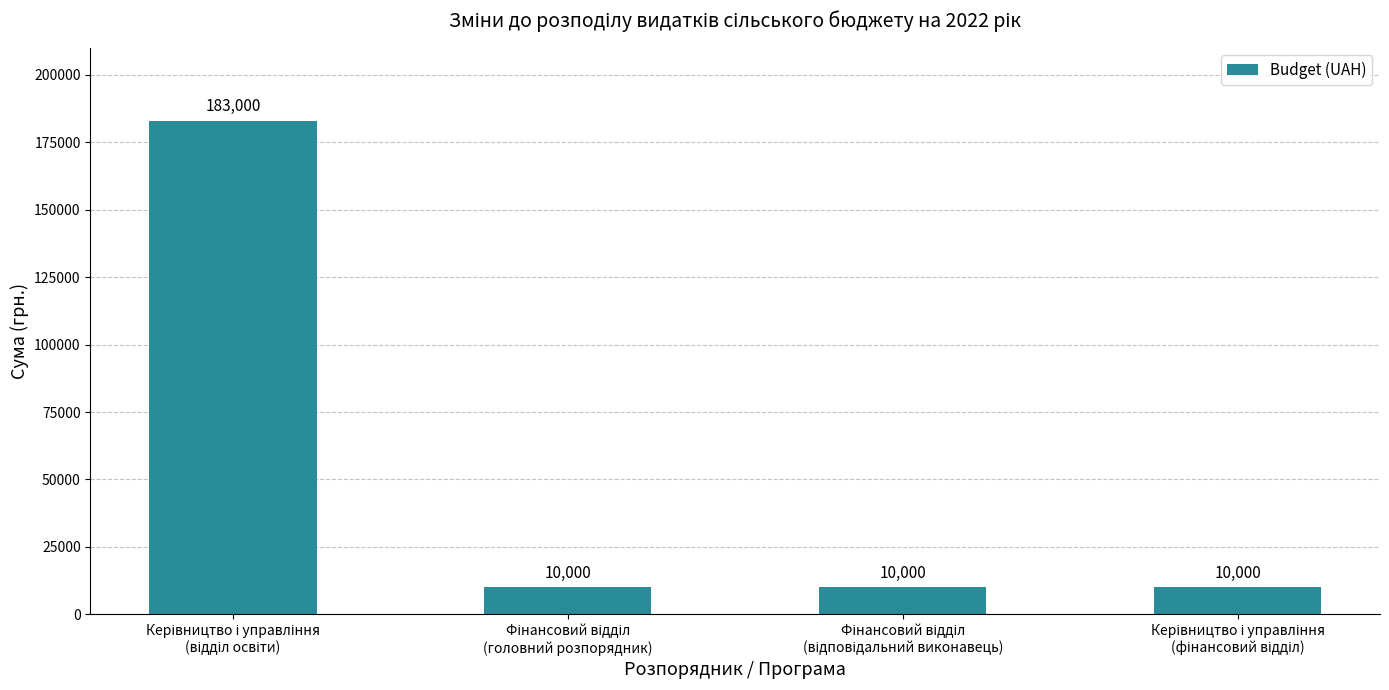

What is the smallest value displayed?

10000